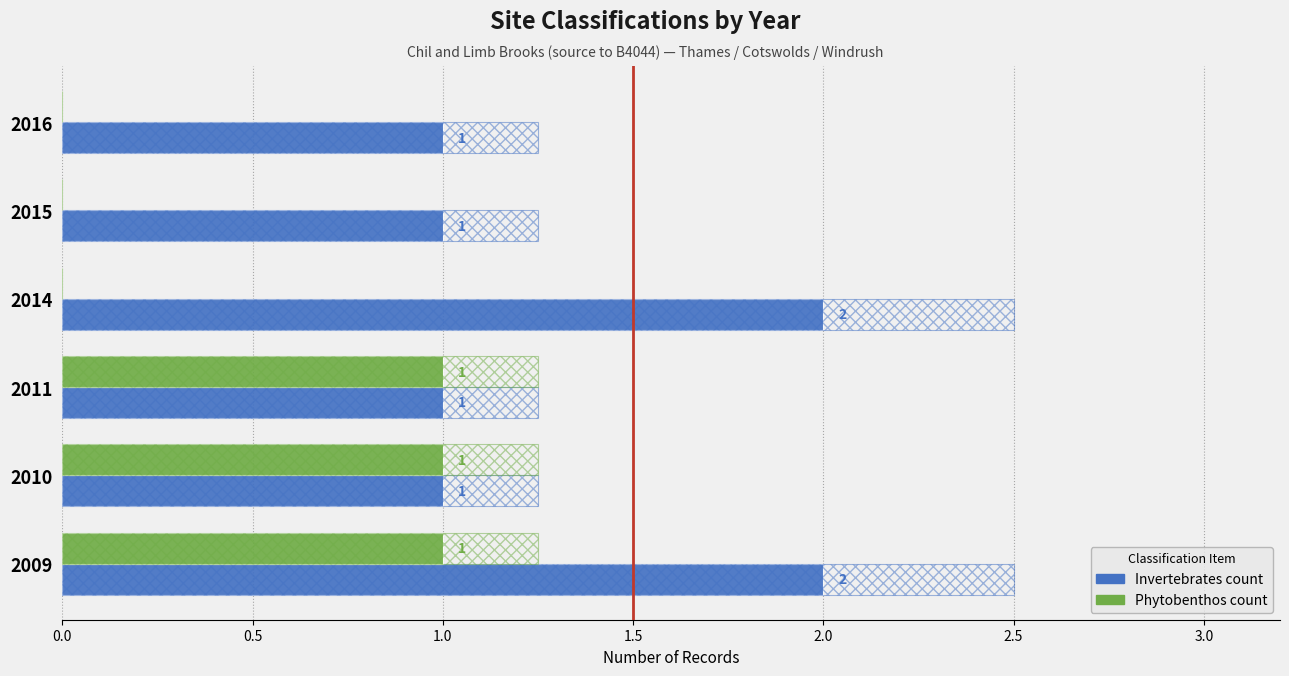

Rank the series by their maximum value, from highest to lowest.

Invertebrates count, Phytobenthos count